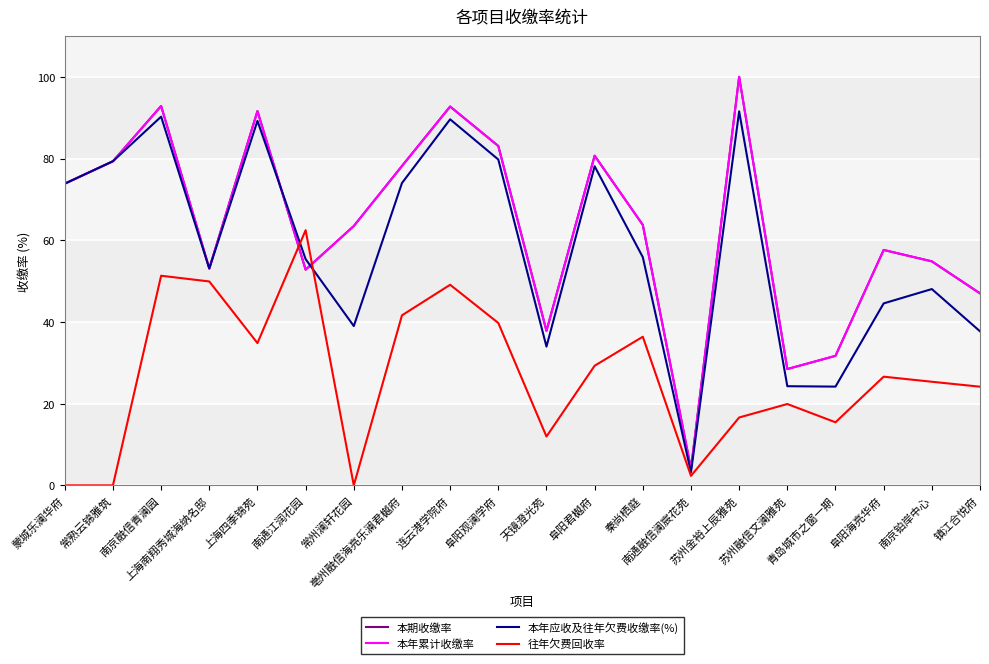

The 本年累计收缴率 series shows 28.5 at 苏州融信文澜雅苑. True or false?

True